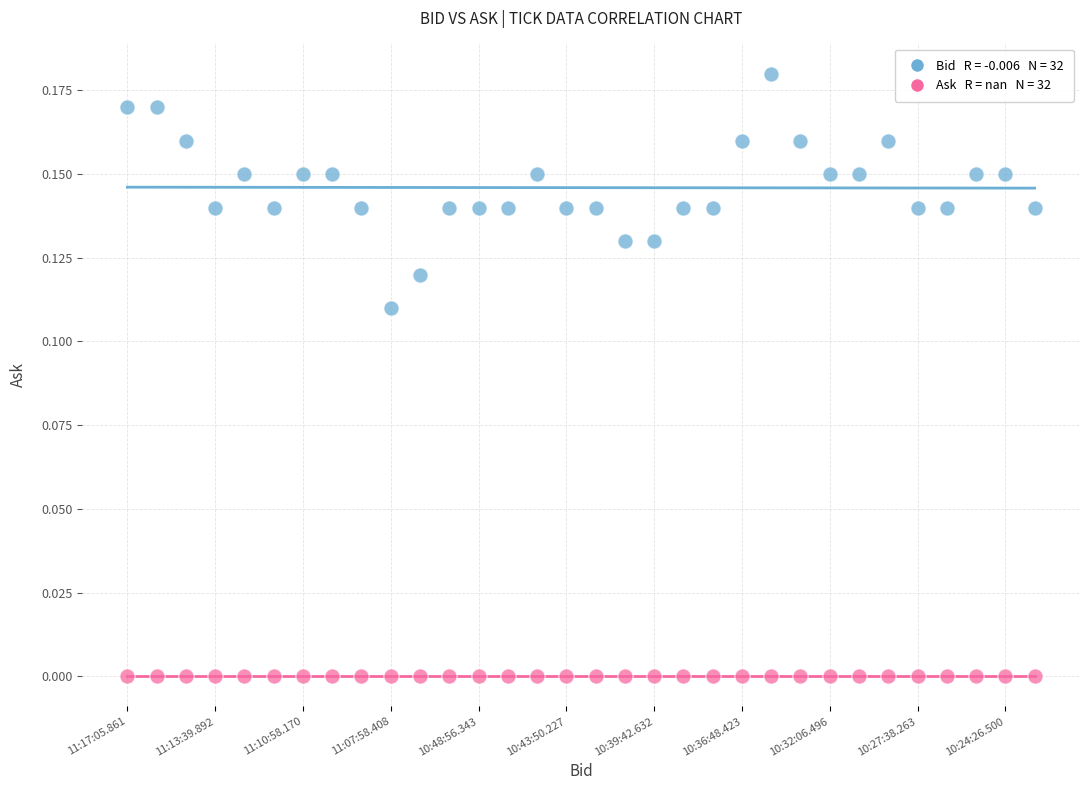

How many data points are displayed?

64